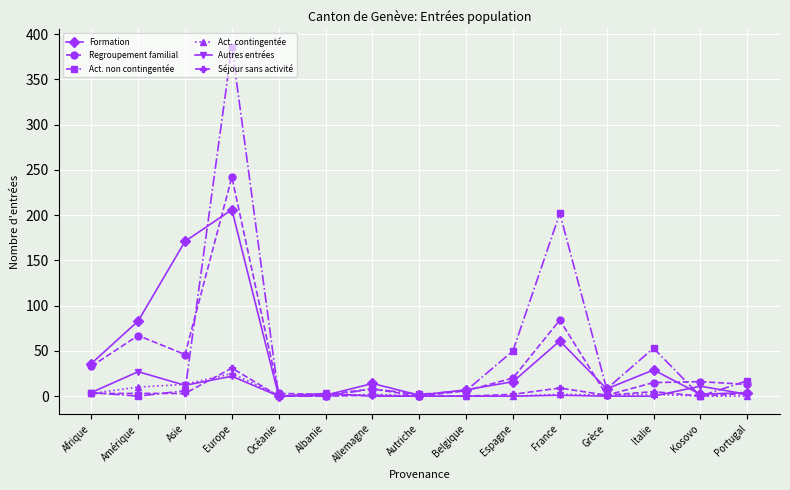

Is it true that Act. non contingentée equals 53 at Italie?

True